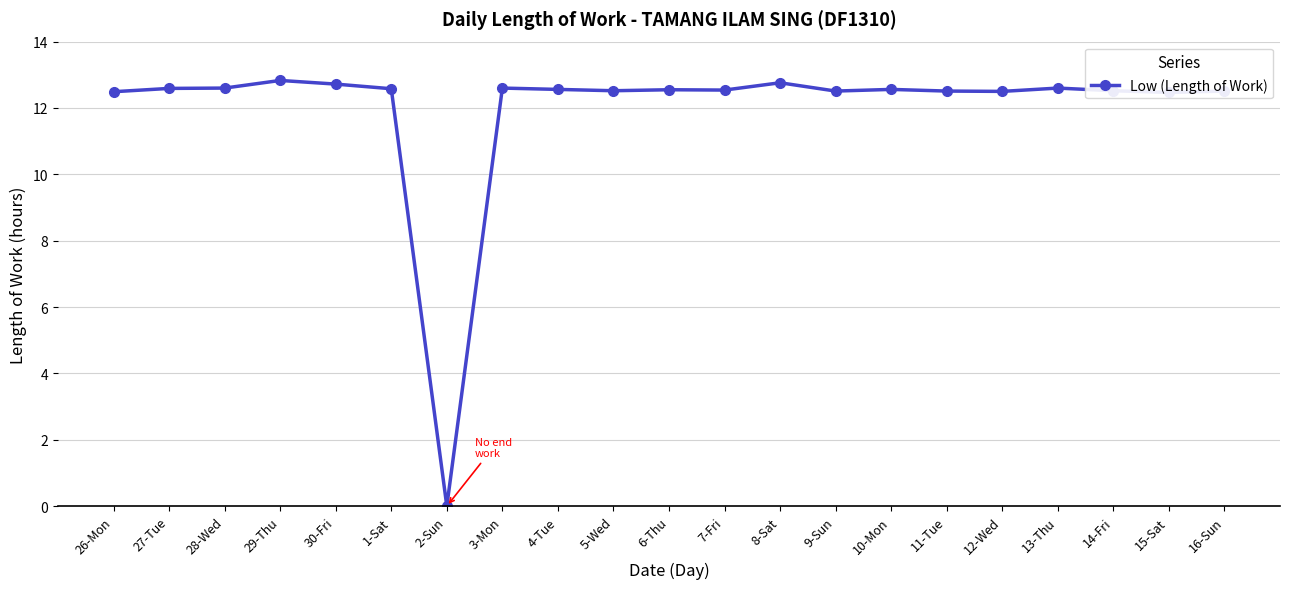

What is the value of the 21st point from the left?

12.5